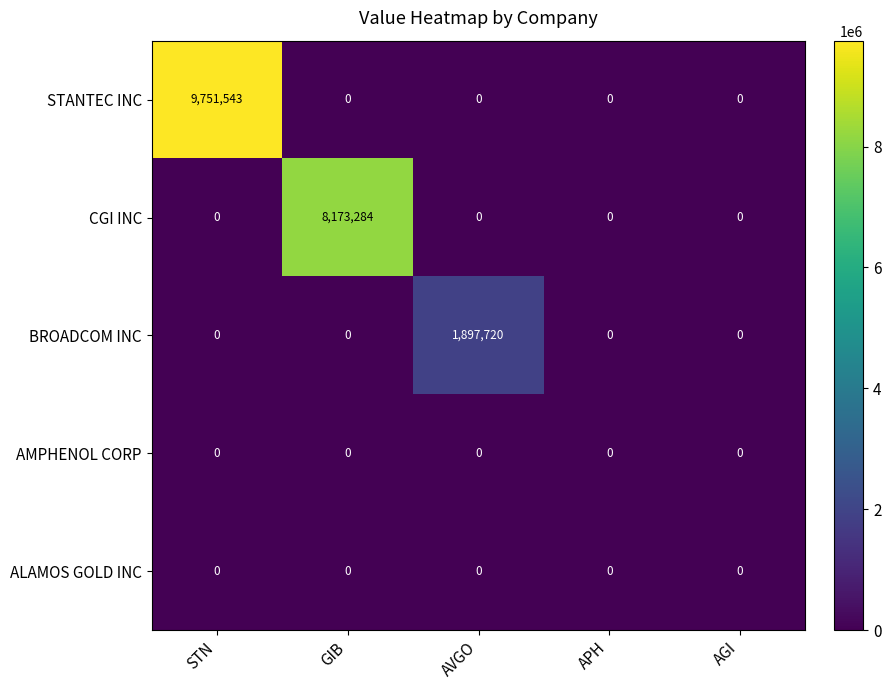

At which category does the chart reach its peak across all series?

STN